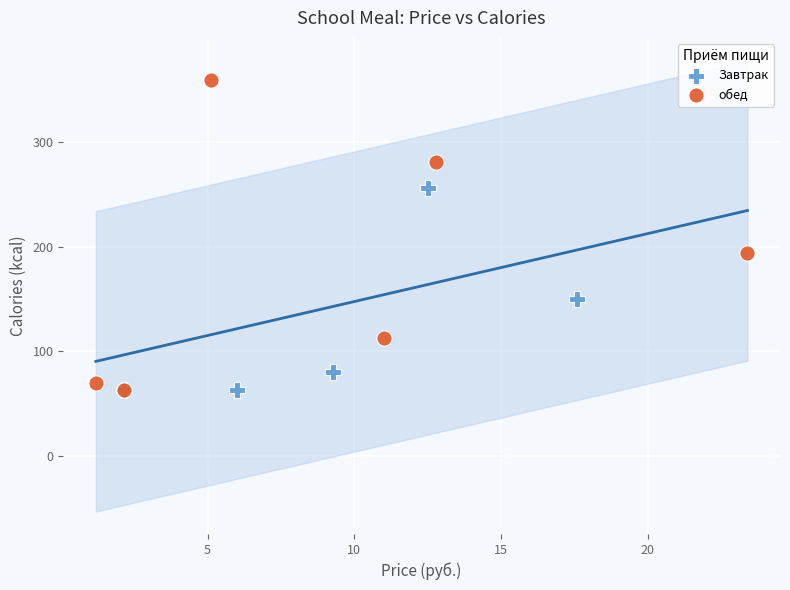

Which series has the widest spread of Y values?

обед